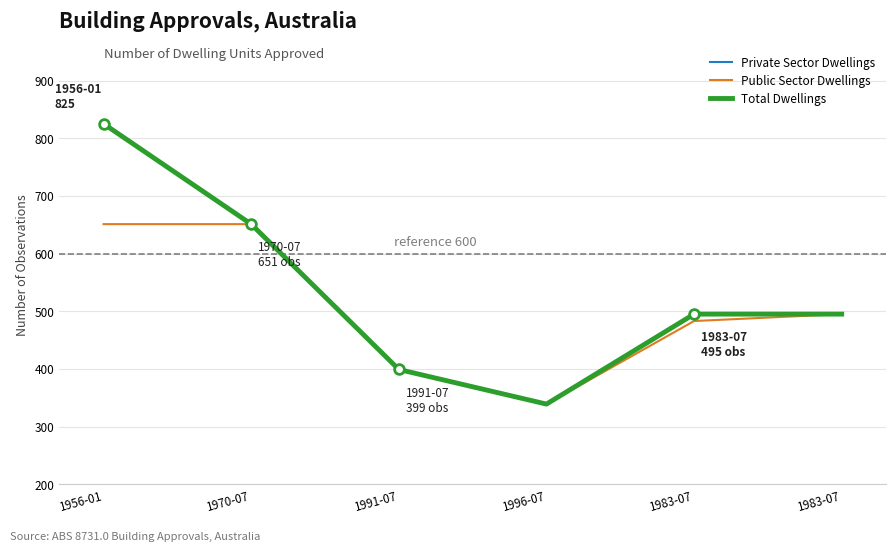

Is this an area chart (filled region under the line)?

No